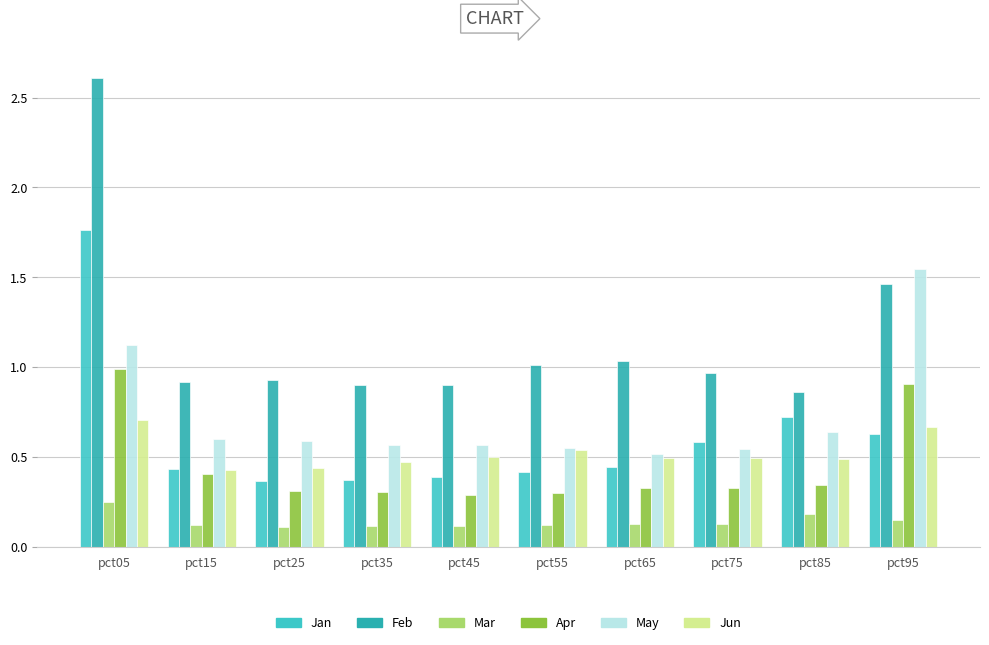

The value of Jun at pct55 is 0.1. True or false?

False